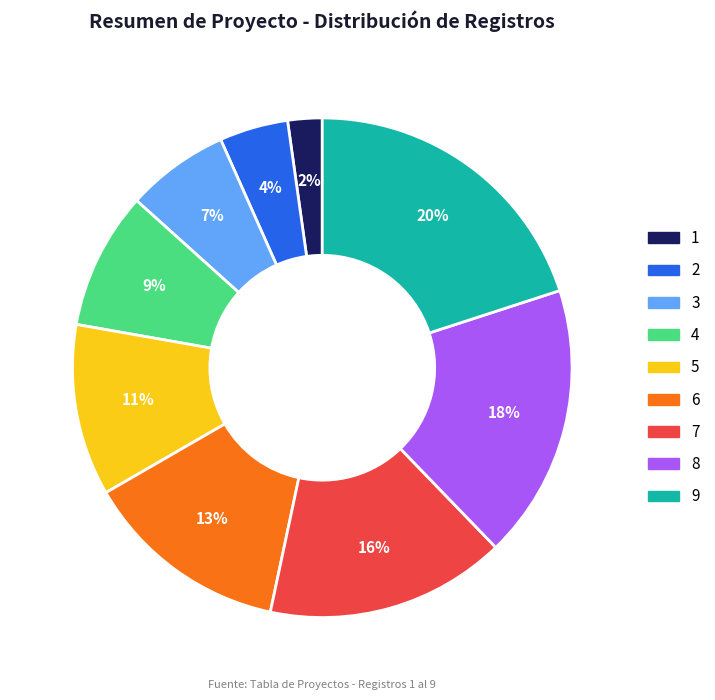

Is the sum of 9 and 1 greater than half?

No